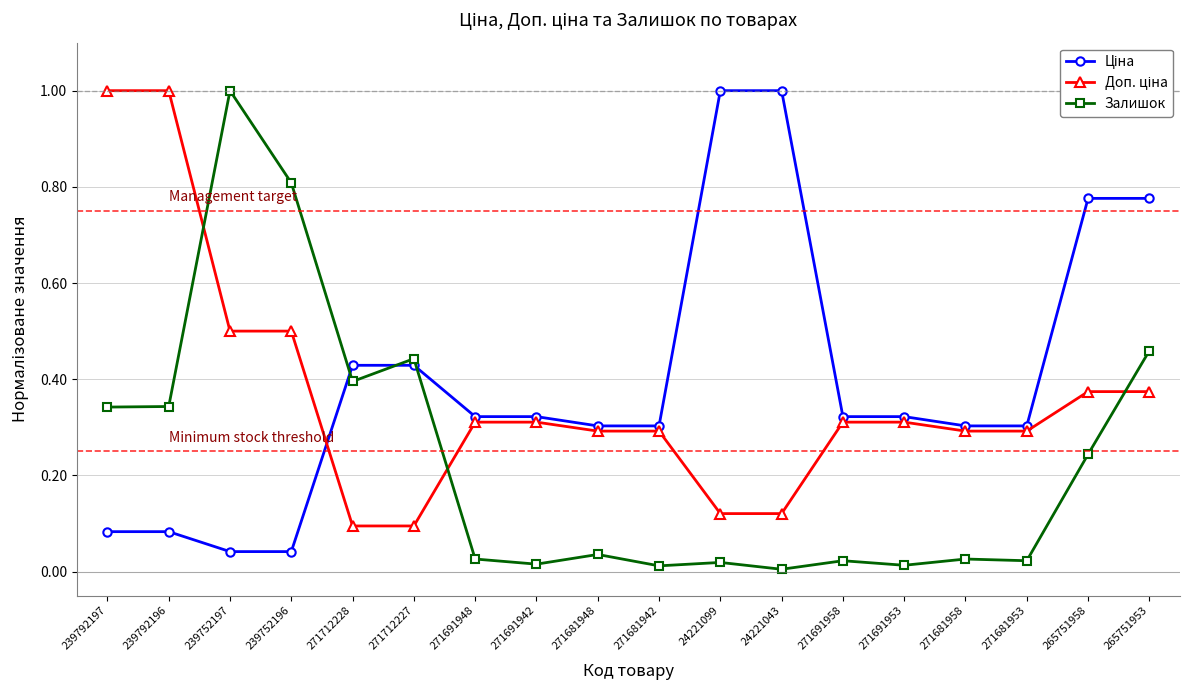

Where is the first local maximum for Залишок?

239752197